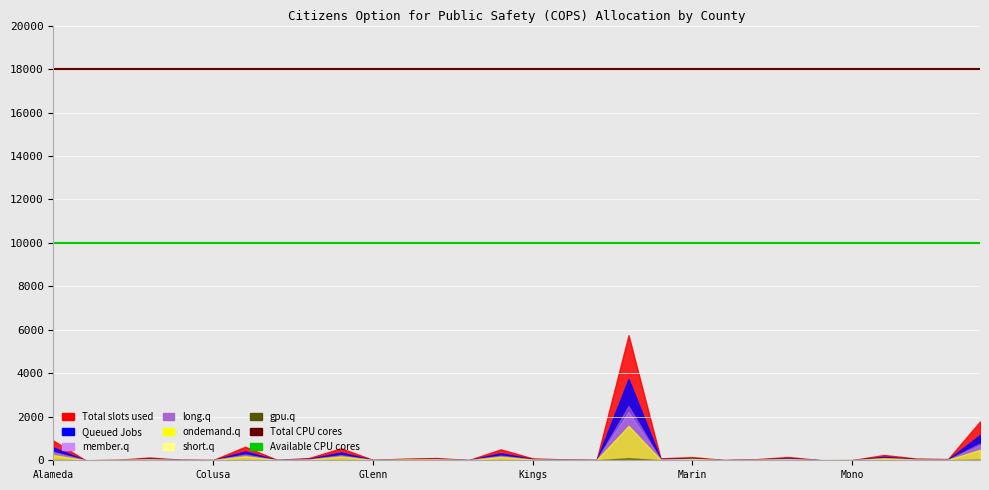

Which category has the lowest value in the Total CPU cores series?

Alameda